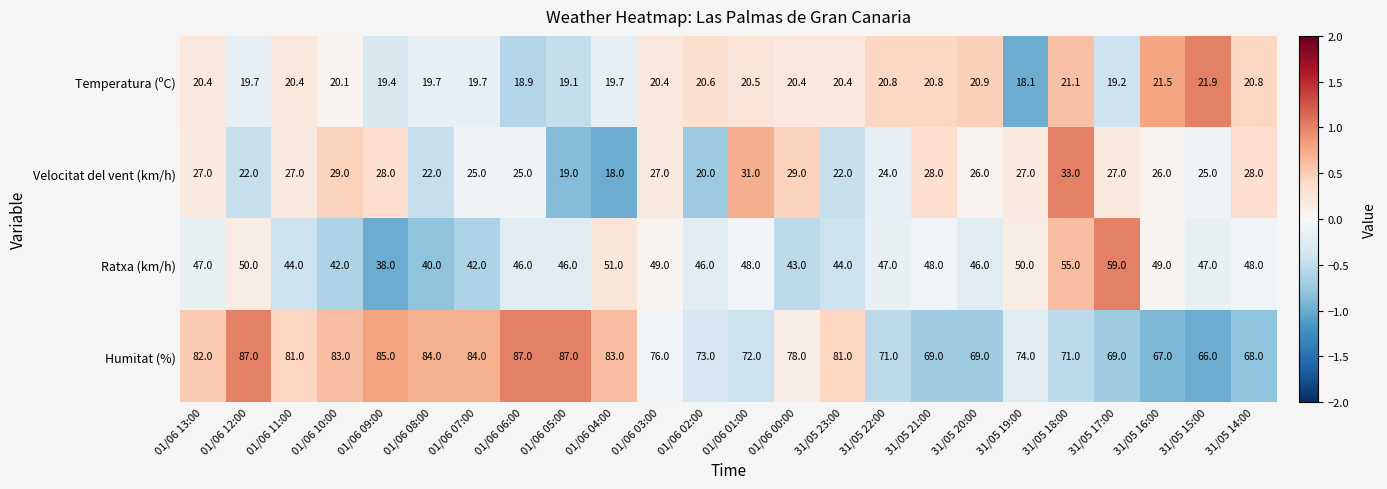

Which series has the largest total across all categories?

Humitat (%)